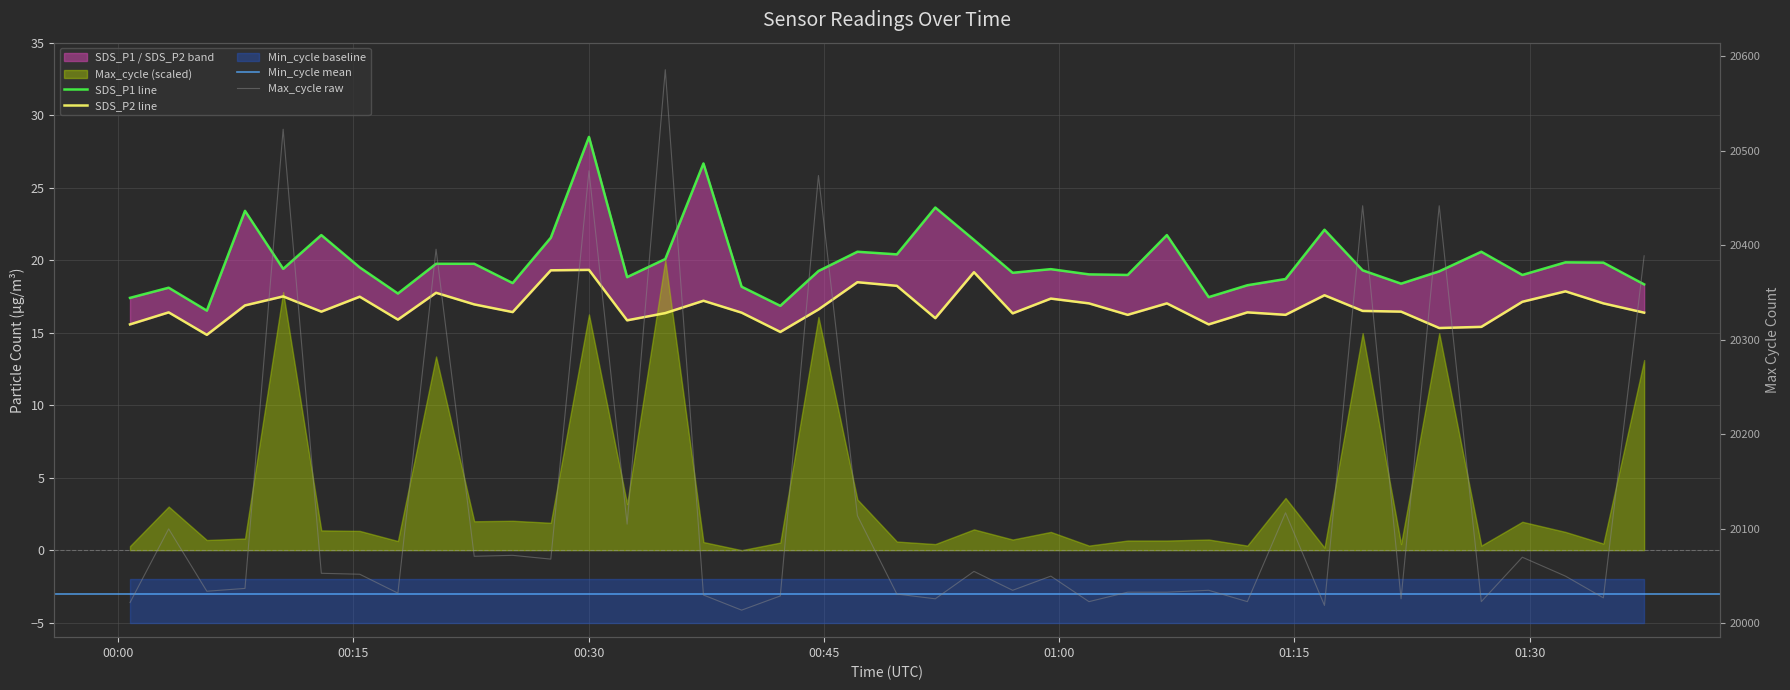

In SDS_P2, how many points are lower than both neighbors (excluding endpoints)?

12